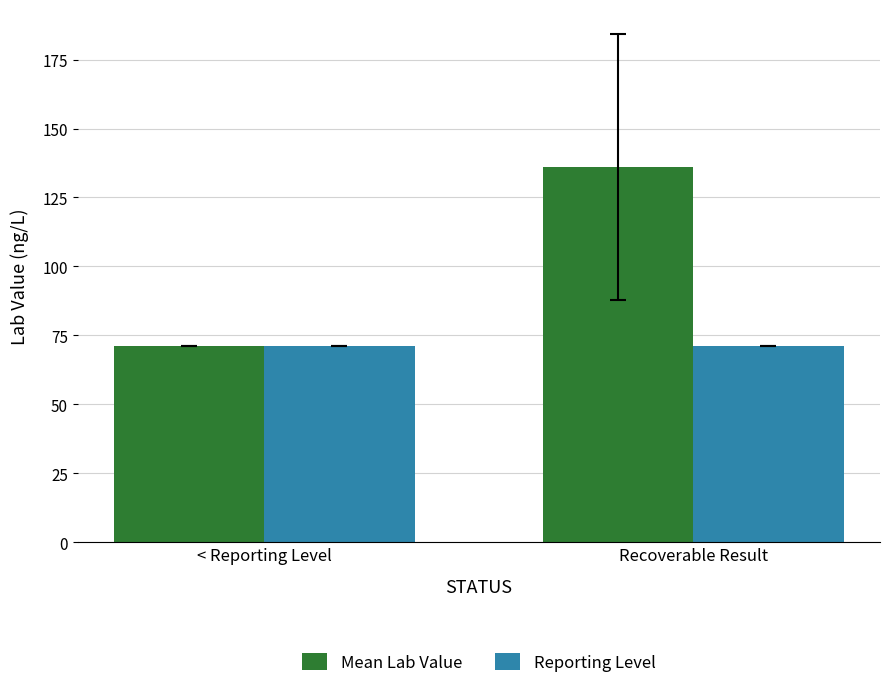

How many bars are there in total?

4